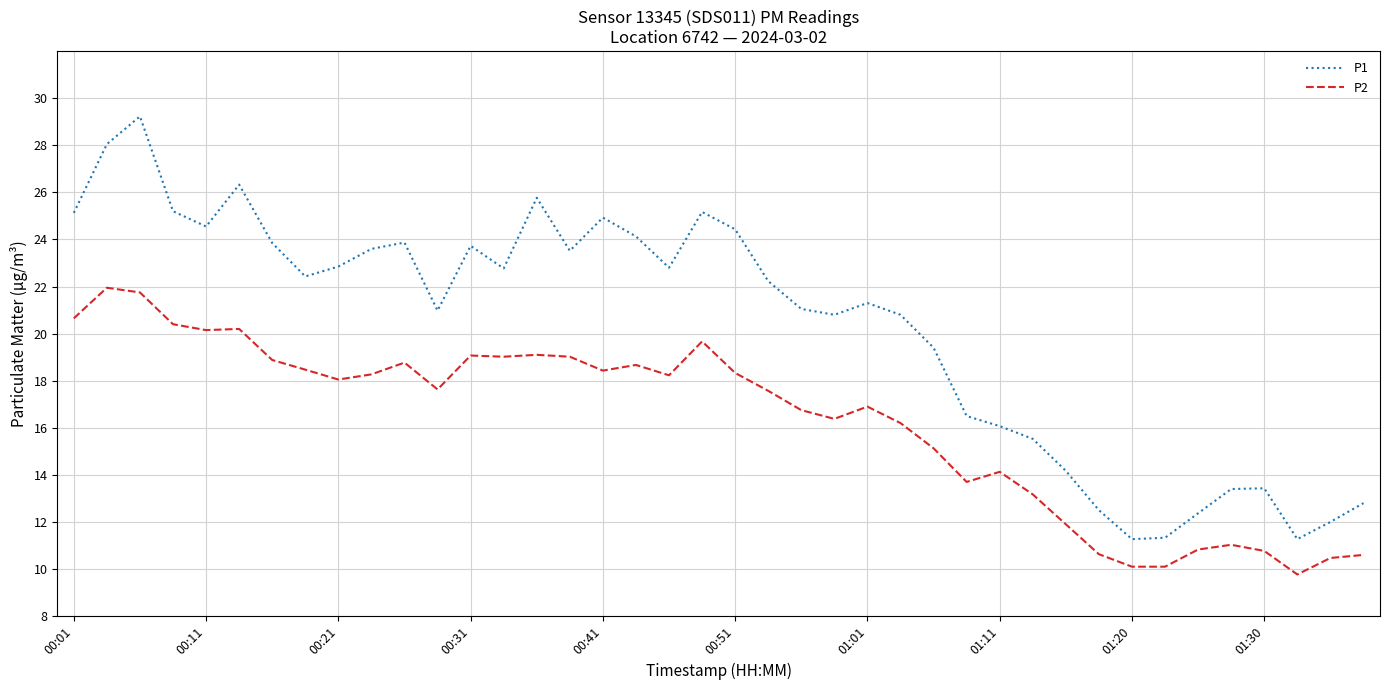

Rank the series by their average value, from highest to lowest.

P1, P2